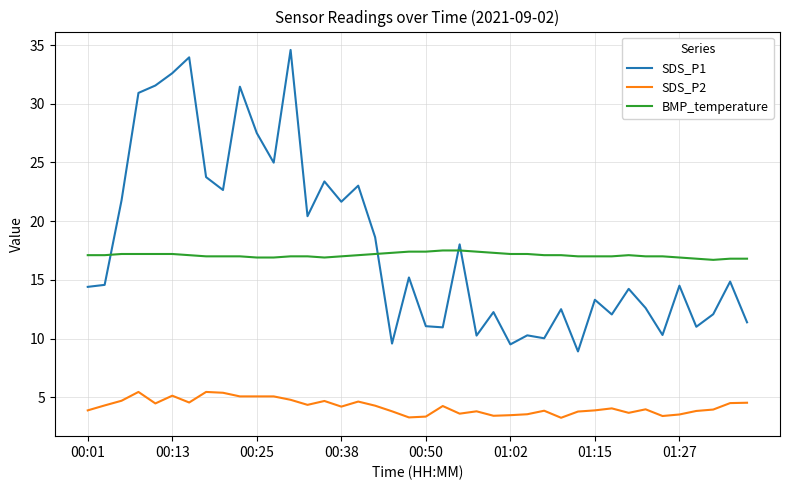

What is the difference between the maximum and minimum values in the SDS_P2 series?

2.2